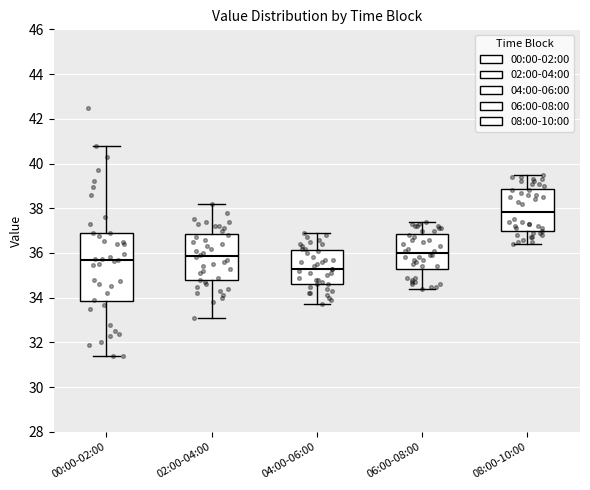

Where does the median line of the box for 00:00-02:00 sit on the y-axis? The values are not printed on the chart, so give them approximately, as read against the axis.

35.8